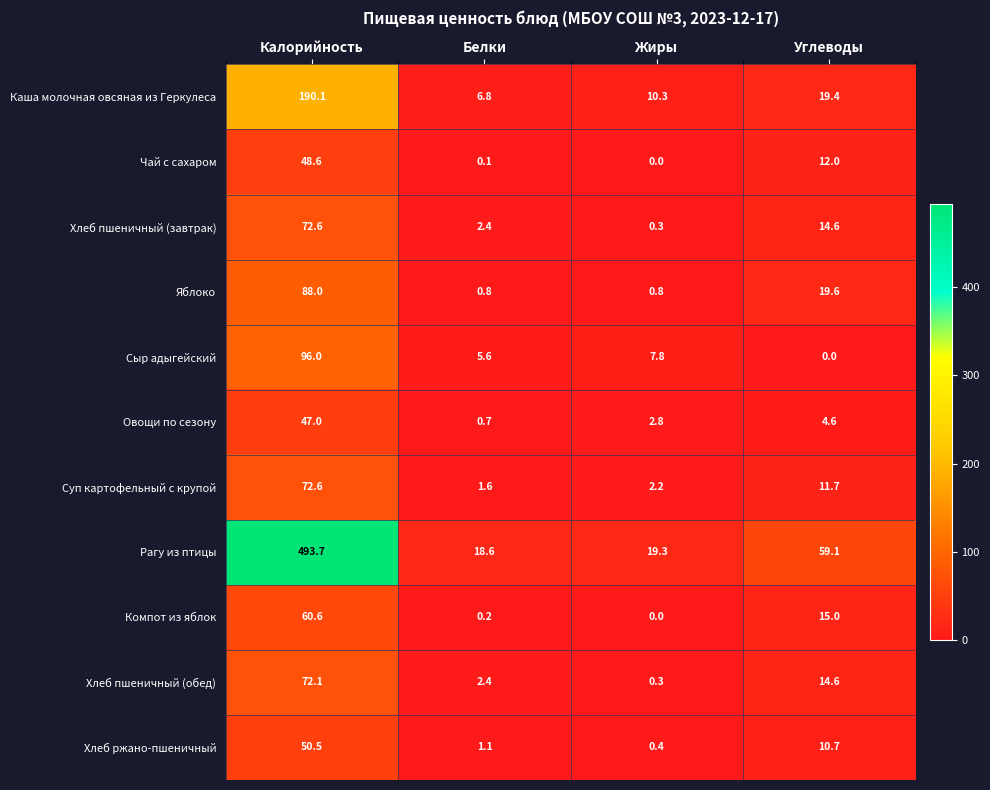

True or false: Яблоко has a value of 0.8 at Жиры.

True